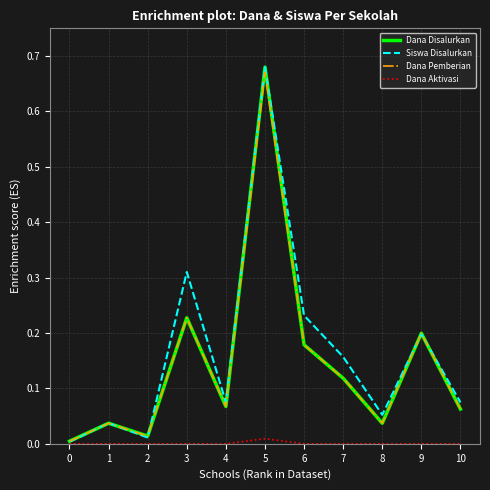

How many lines are shown in the chart?

4